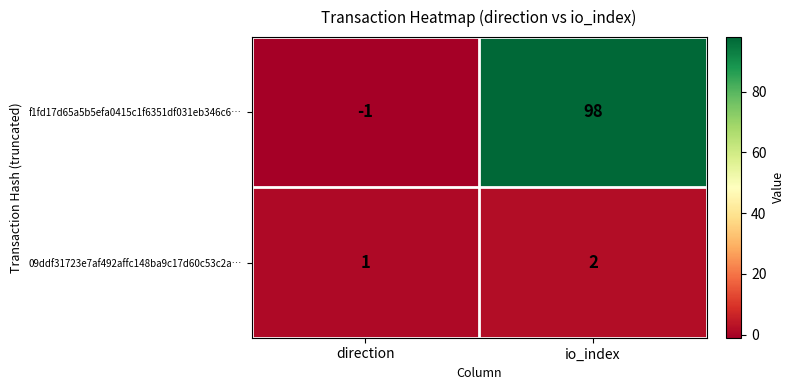

List the series in order of their peak value, highest first.

f1fd17d65a5b5efa0415c1f6351df031eb346c6…, 09ddf31723e7af492affc148ba9c17d60c53c2a…